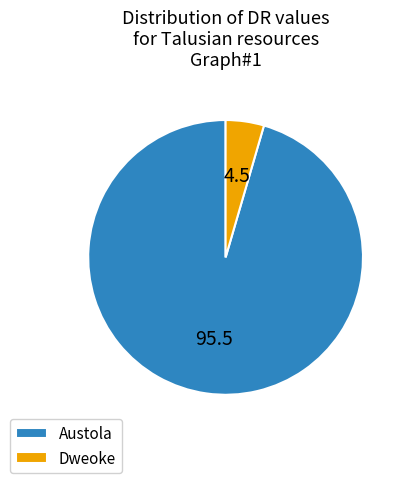

What is the largest slice in the pie chart?

Austola